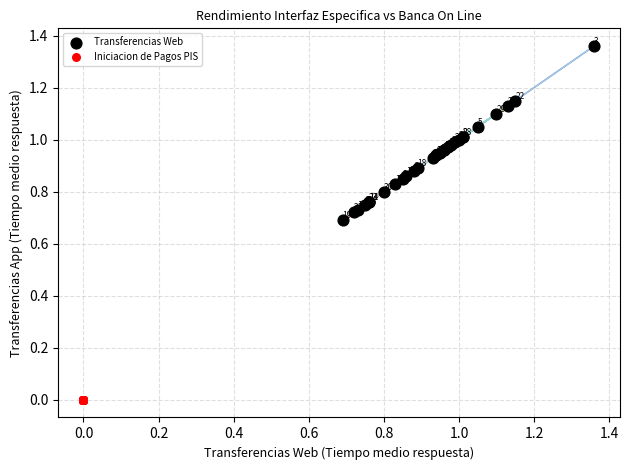

Which series contains the lowest Y value?

Iniciacion de Pagos PIS